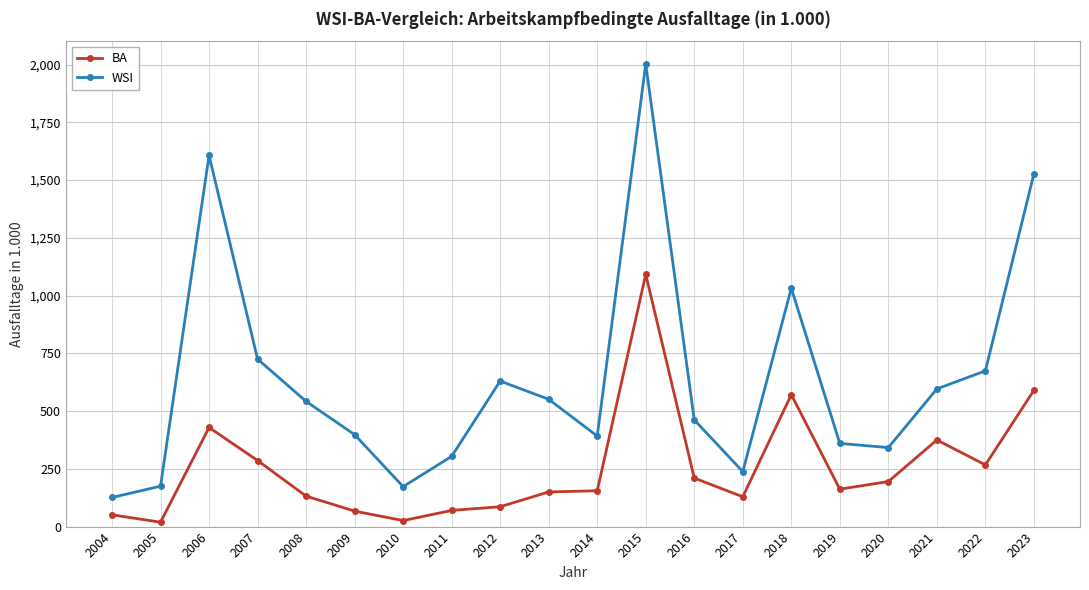

How many lines are shown in the chart?

2